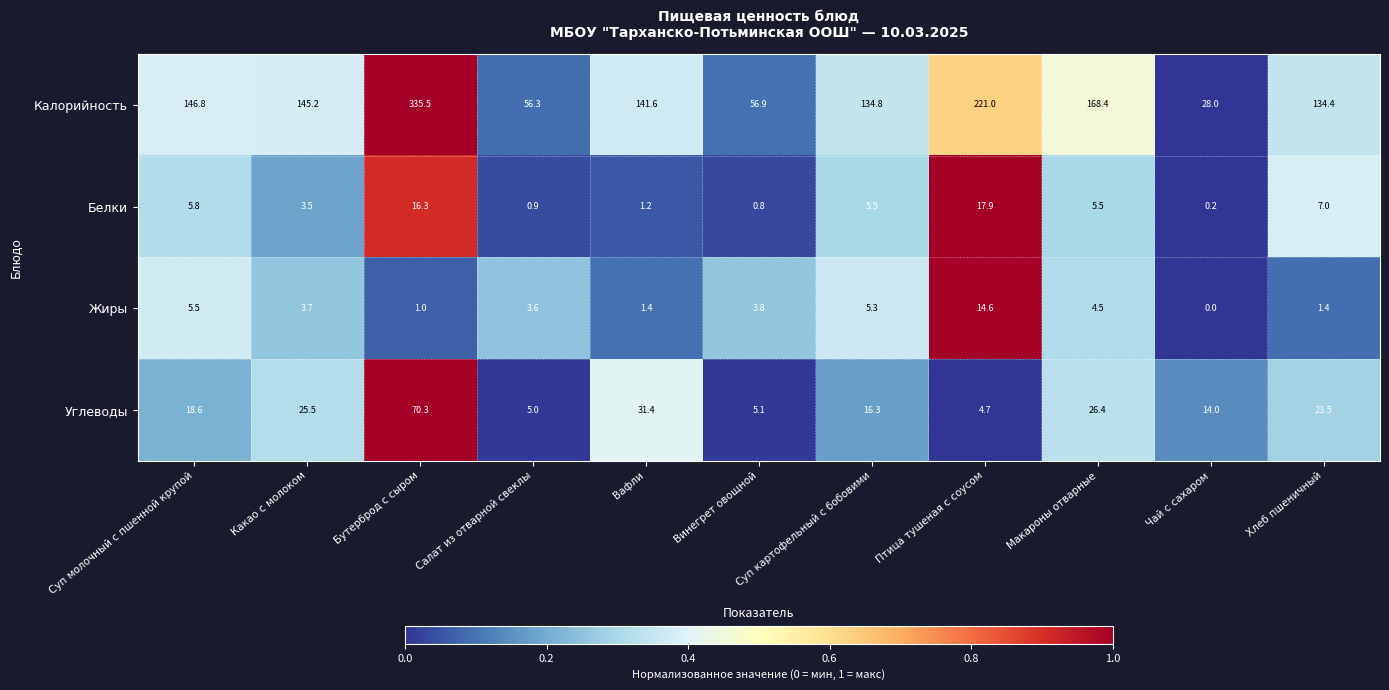

At which category is the sum across all series the highest?

Бутерброд с сыром